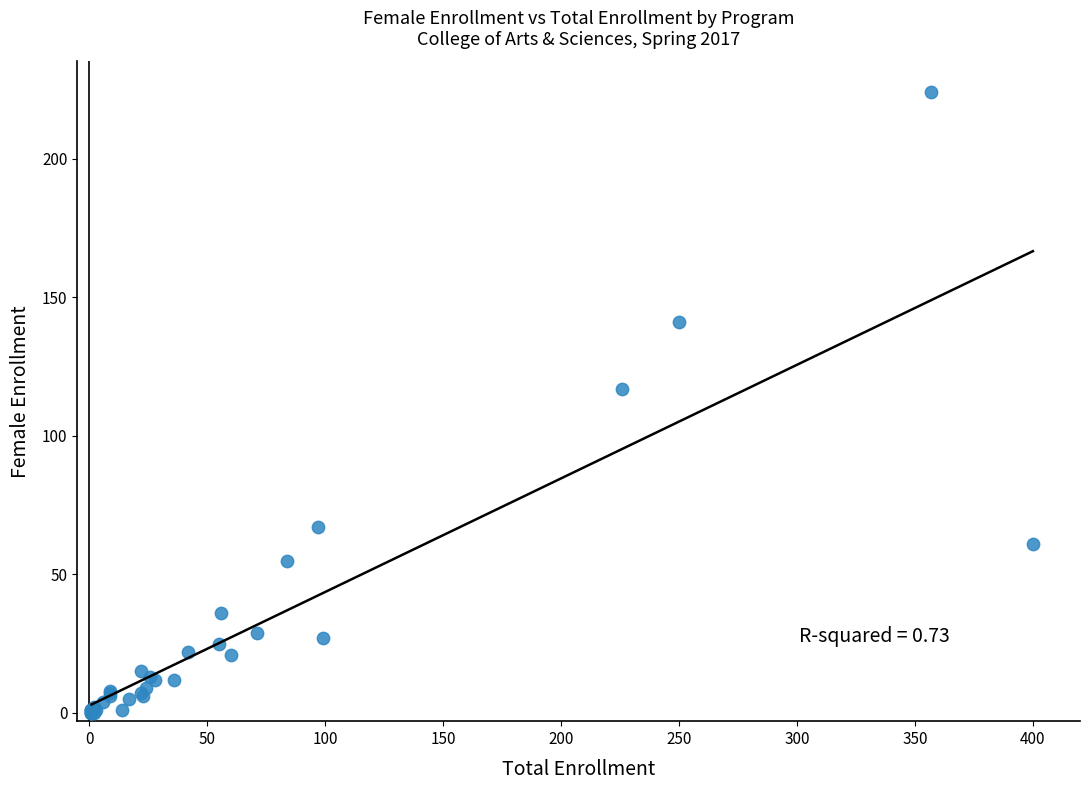

What Y value in the scatter plot is closest to 112?

117